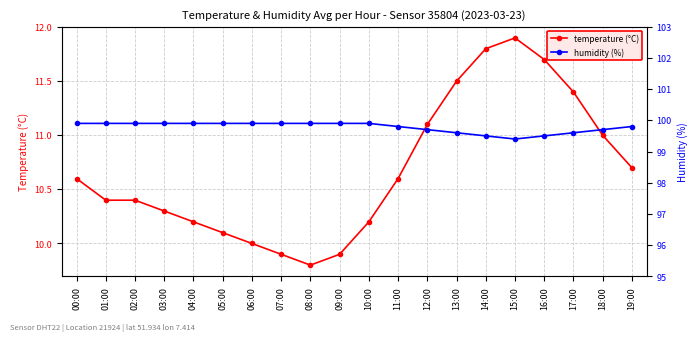

Reading right to left, what are all the values shown in this chart?

temperature (°C): 19:00=10.7	18:00=11.0	17:00=11.4	16:00=11.7	15:00=11.9	14:00=11.8	13:00=11.5	12:00=11.1	11:00=10.6	10:00=10.2	09:00=9.9	08:00=9.8	07:00=9.9	06:00=10.0	05:00=10.1	04:00=10.2	03:00=10.3	02:00=10.4	01:00=10.4	00:00=10.6
humidity (%): 19:00=99.8	18:00=99.7	17:00=99.6	16:00=99.5	15:00=99.4	14:00=99.5	13:00=99.6	12:00=99.7	11:00=99.8	10:00=99.9	09:00=99.9	08:00=99.9	07:00=99.9	06:00=99.9	05:00=99.9	04:00=99.9	03:00=99.9	02:00=99.9	01:00=99.9	00:00=99.9